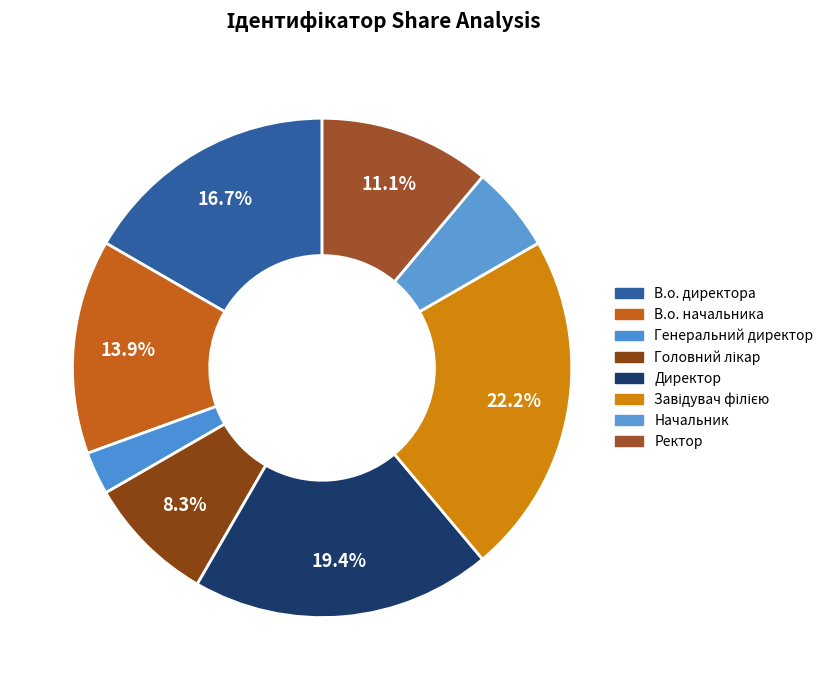

What percentage is NOT represented by Генеральний директор?

97.2%